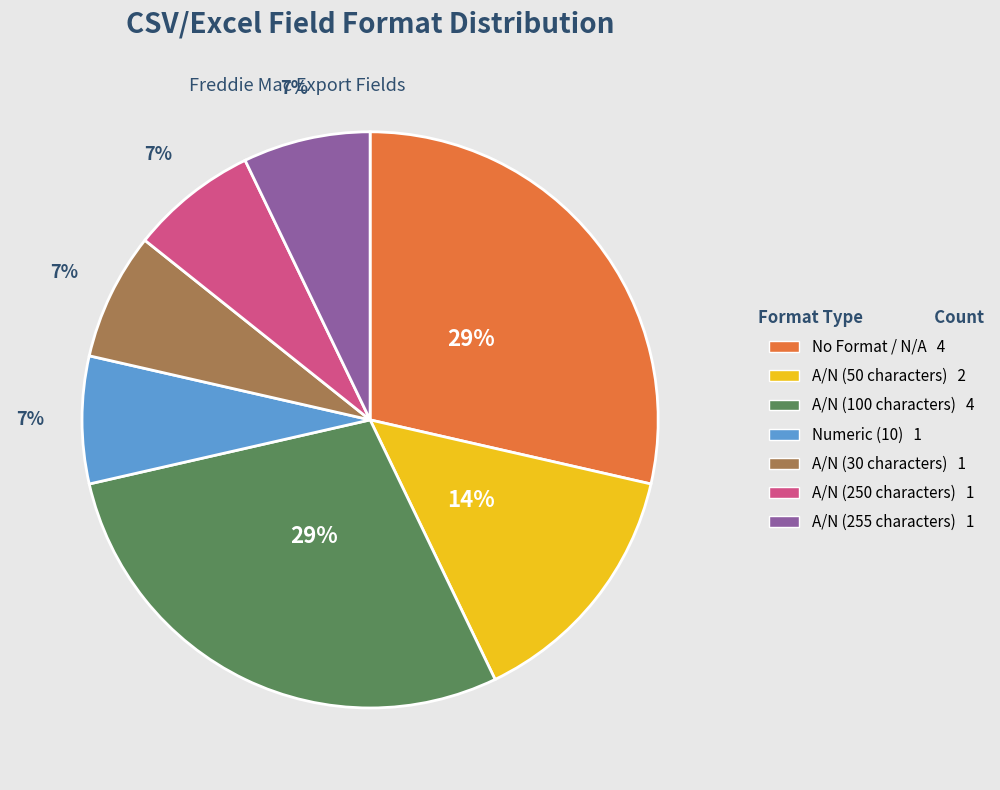

Is there any slice that represents more than half of the pie?

No